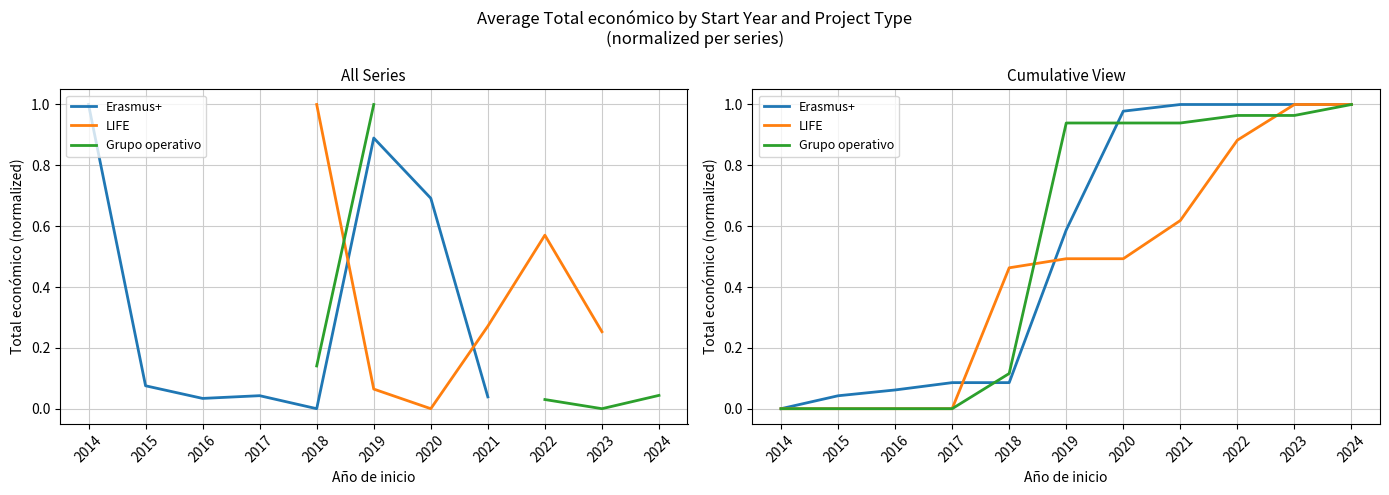

True or false: Grupo operativo has more than 2 points higher than both neighbors.

False